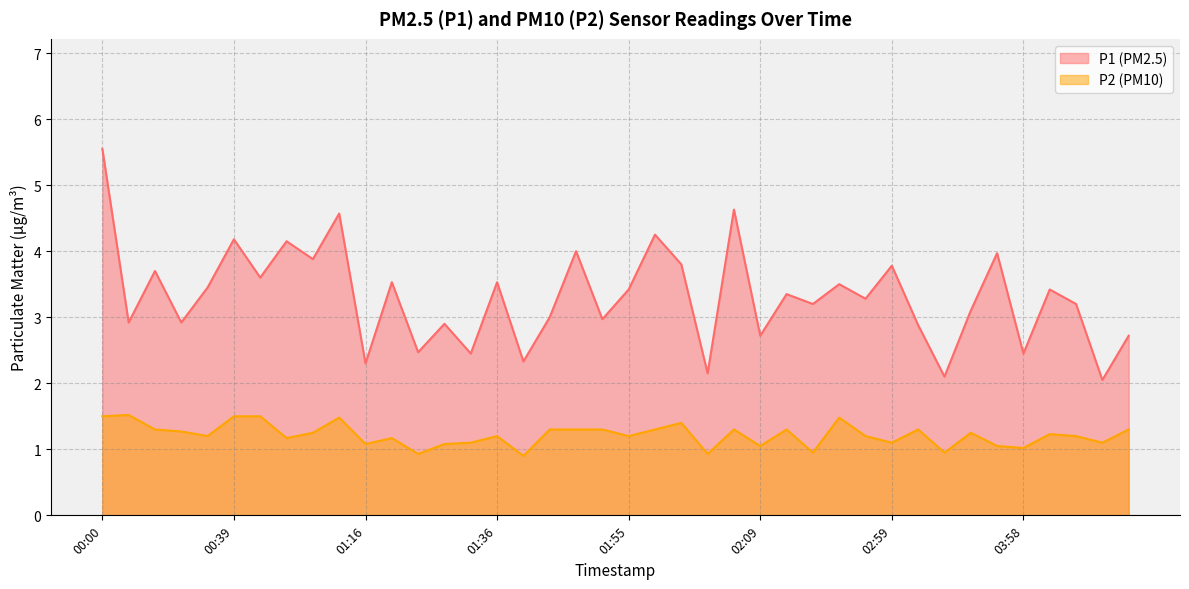

At which category does P1 reach its first local valley?

00:14